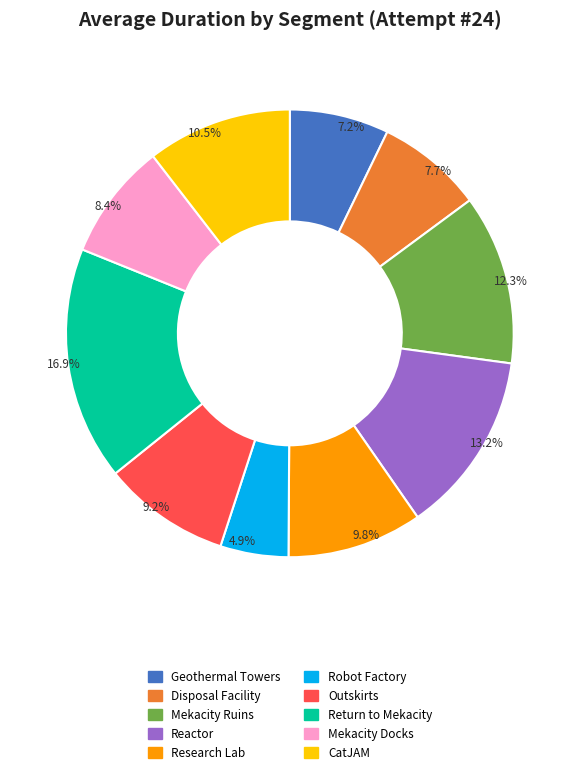

Does Robot Factory represent more than half of the total?

No